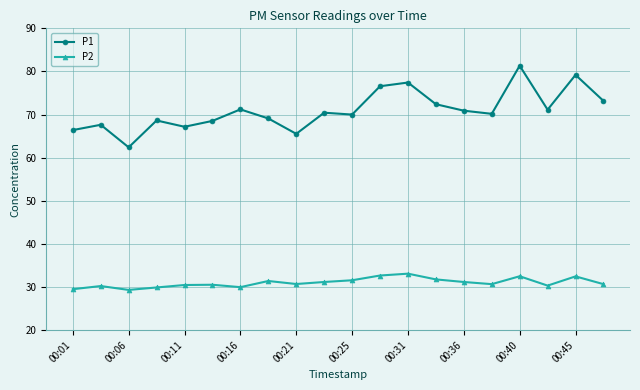

What is the minimum value for P1?

62.4